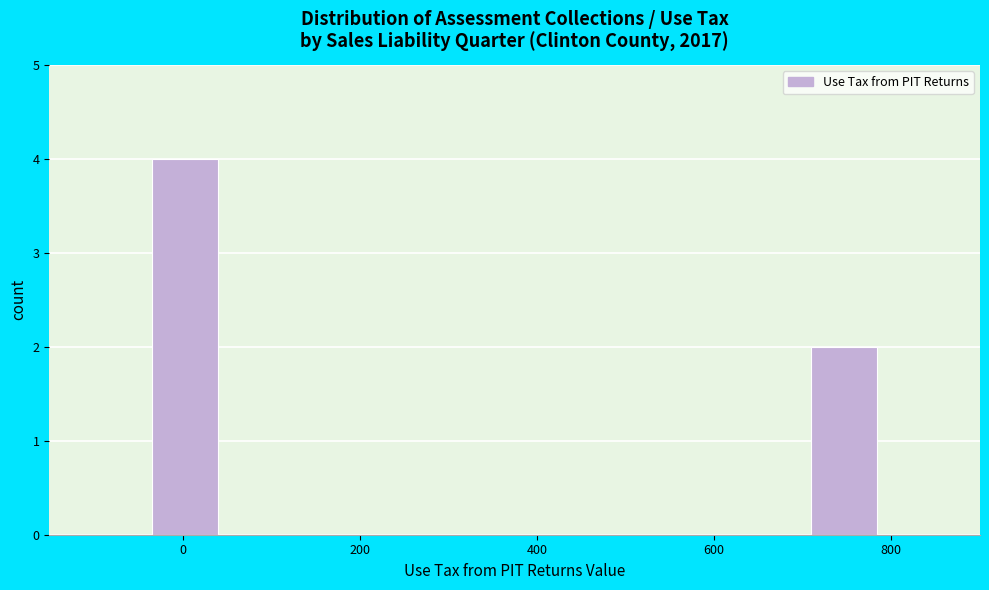

Which range on the x-axis has the tallest bar?

-60 to 60